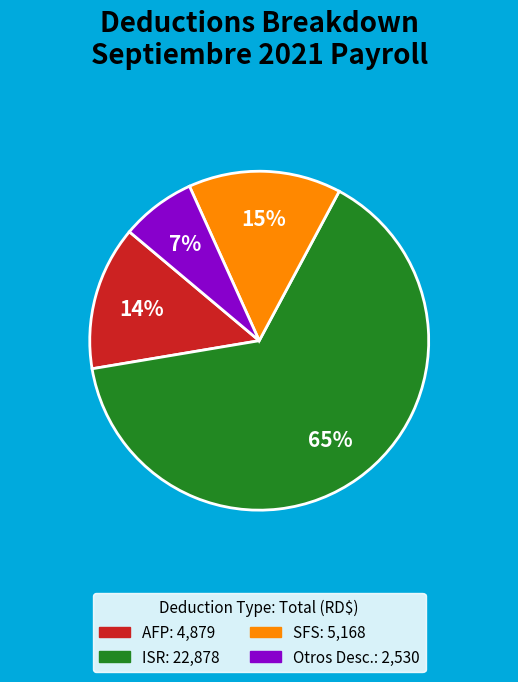

To the nearest percent, what is the average slice percentage?

25%